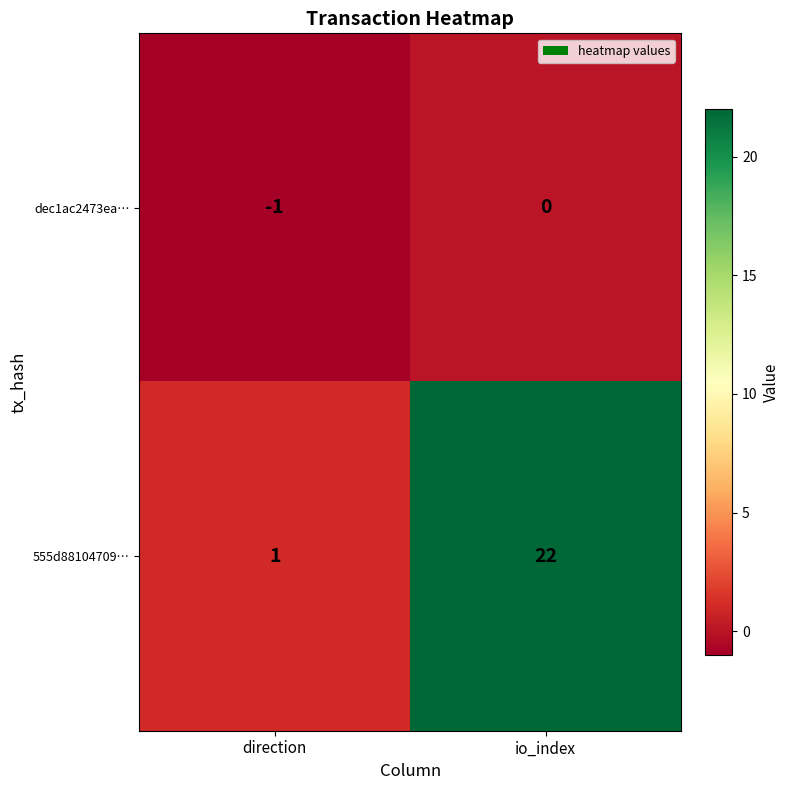

At how many categories does at least one series exceed 17?

1